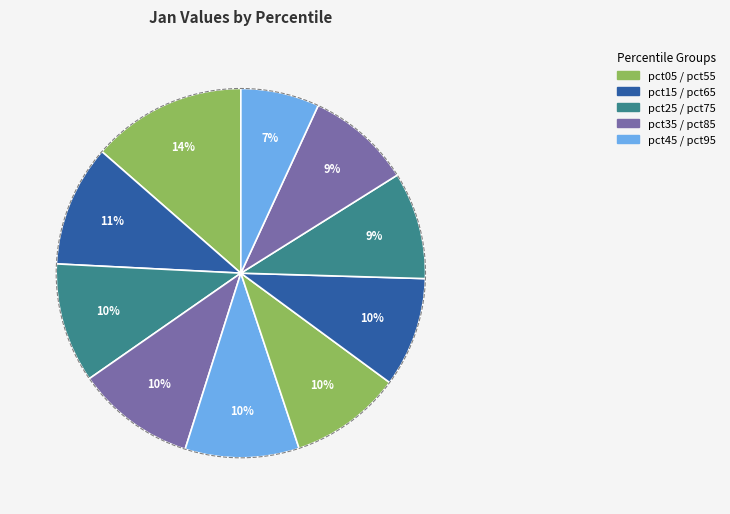

How many segments does this pie chart have?

10